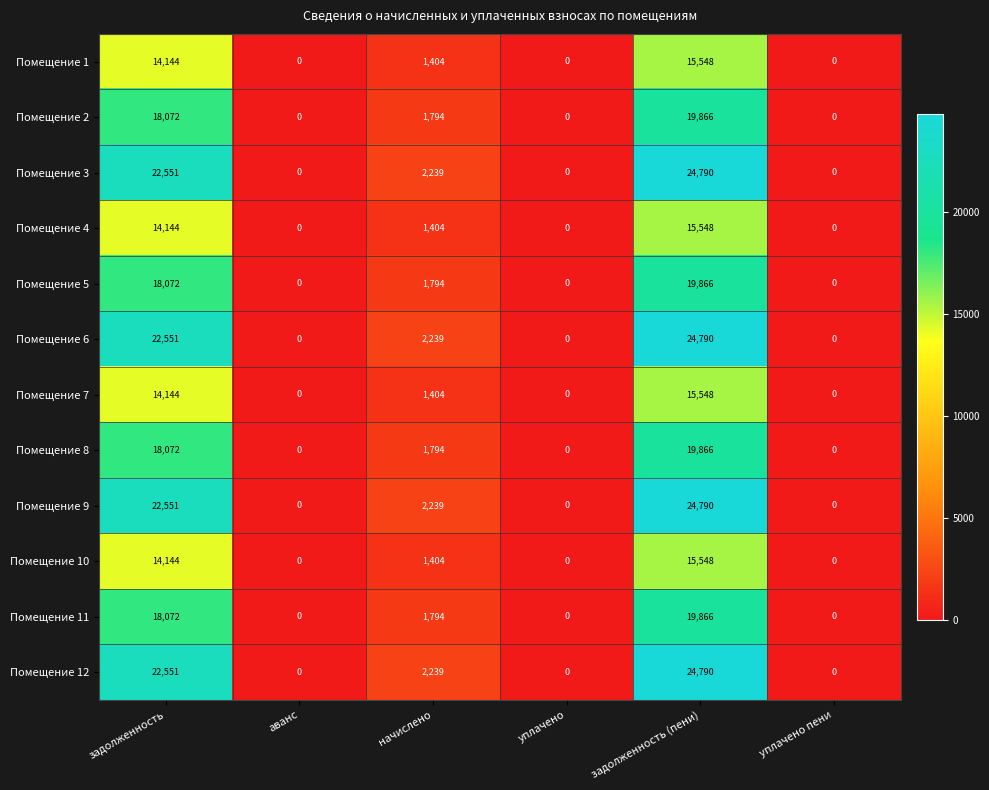

What is the average value of the Помещение 3 series?

8263